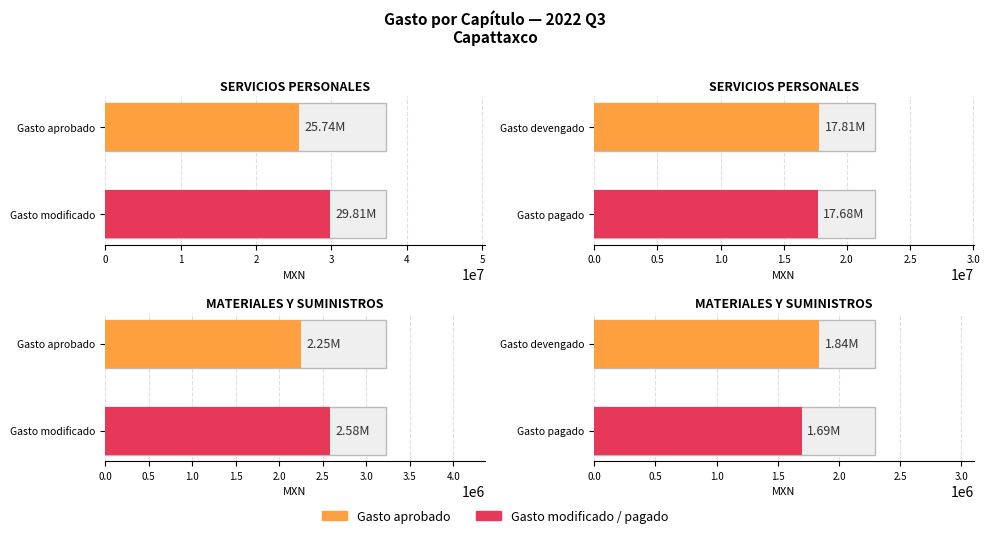

Which series has the widest spread of values?

Gasto modificado